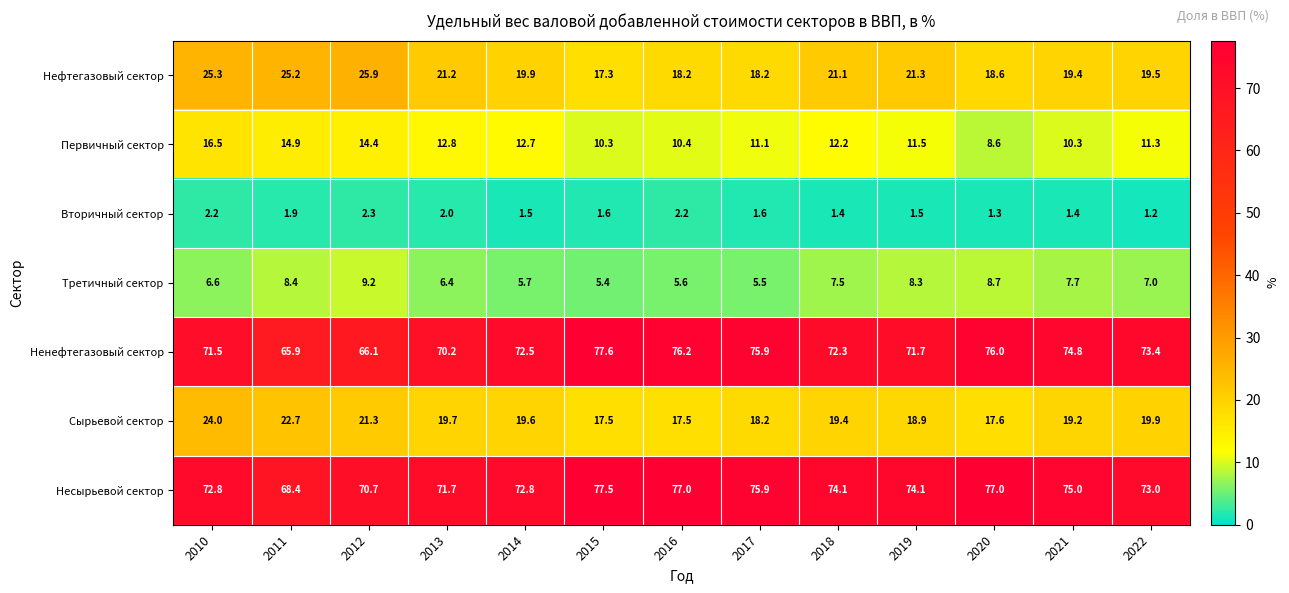

What is the difference between the maximum and minimum values in the Нефтегазовый сектор series?

8.6